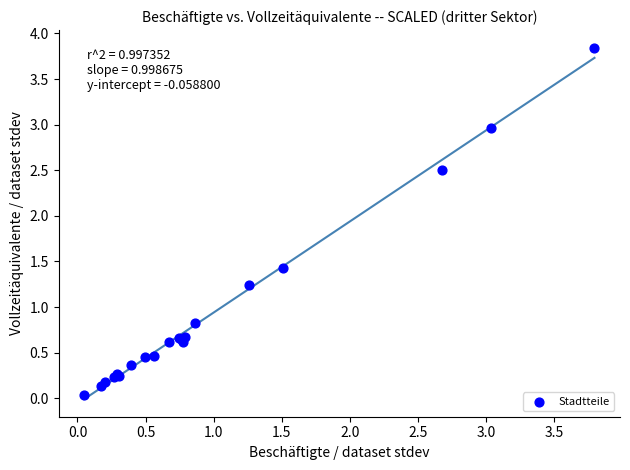

What Y value in the scatter plot is closest to 1?

0.8